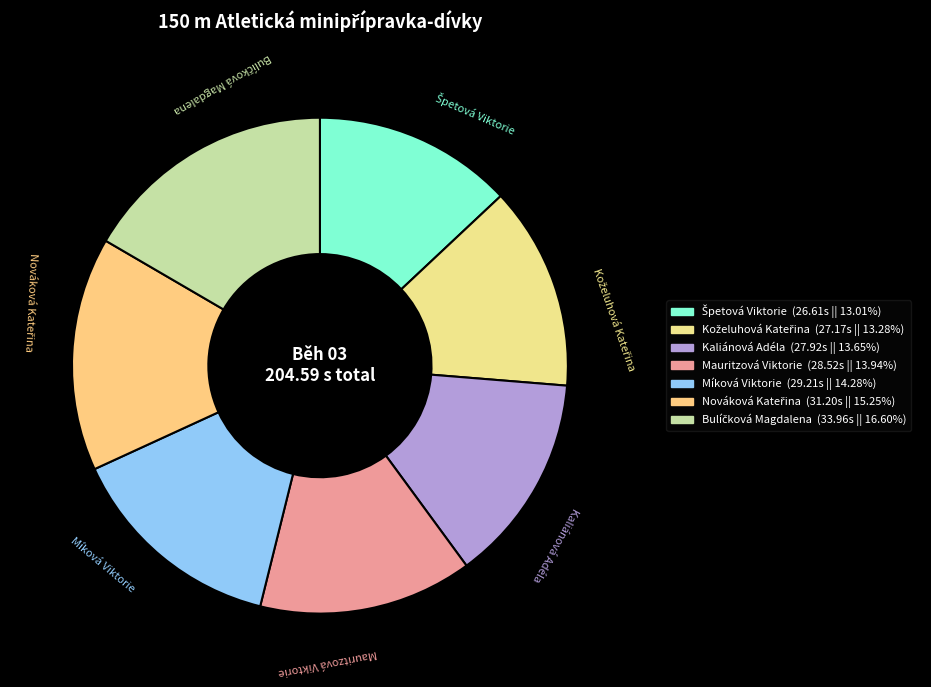

How many segments does this pie chart have?

7